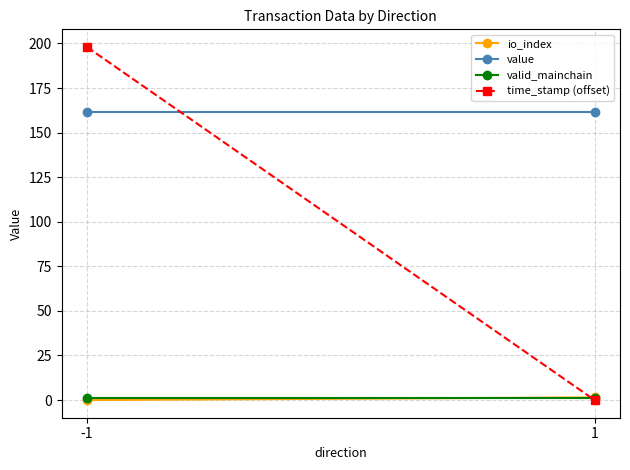

Reading left to right, transcribe all the data shown in this chart.

io_index: 0.0	1.5
value: 161.3	161.3
valid_mainchain: 1.0	1.0
time_stamp (offset): 198.0	0.0